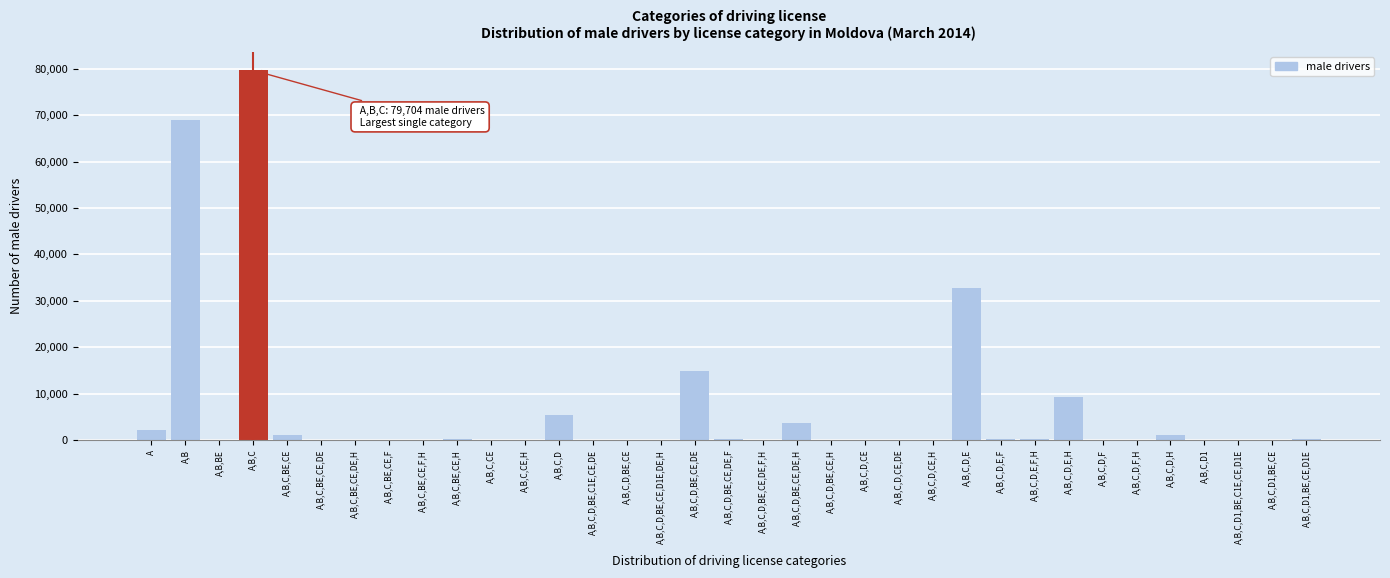

Where is the data nearest to the value 39852?

A,B,C,D,E